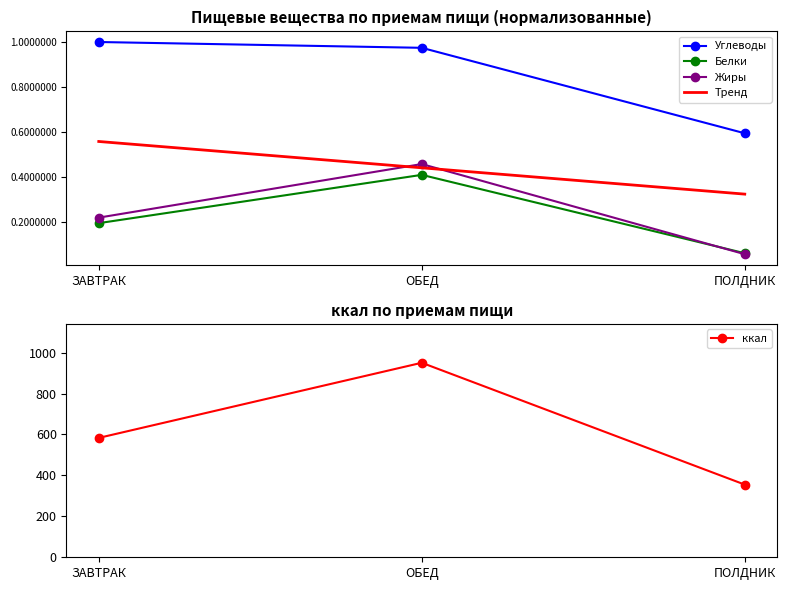

At which category is the sum across all series the highest?

ОБЕД